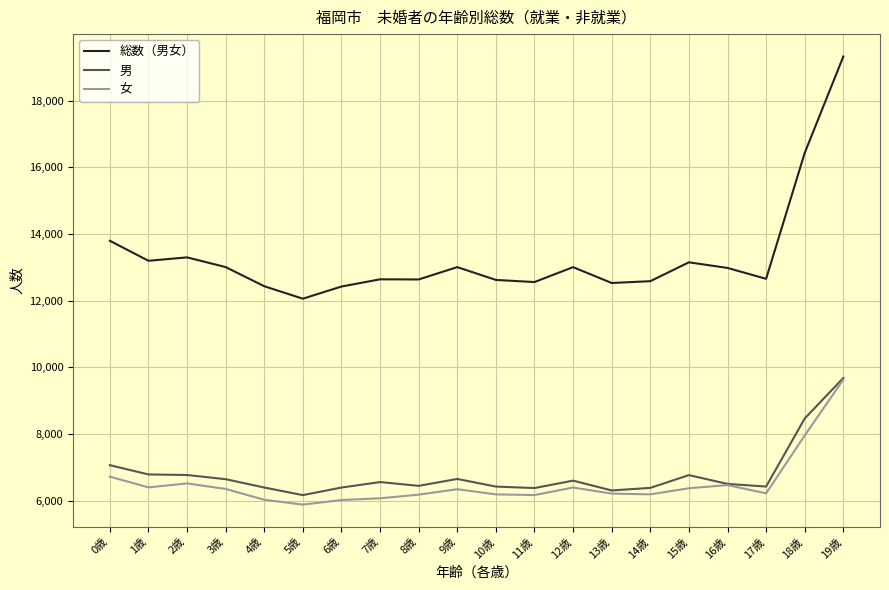

True or false: 総数（男女） and 女 cross at least once.

False